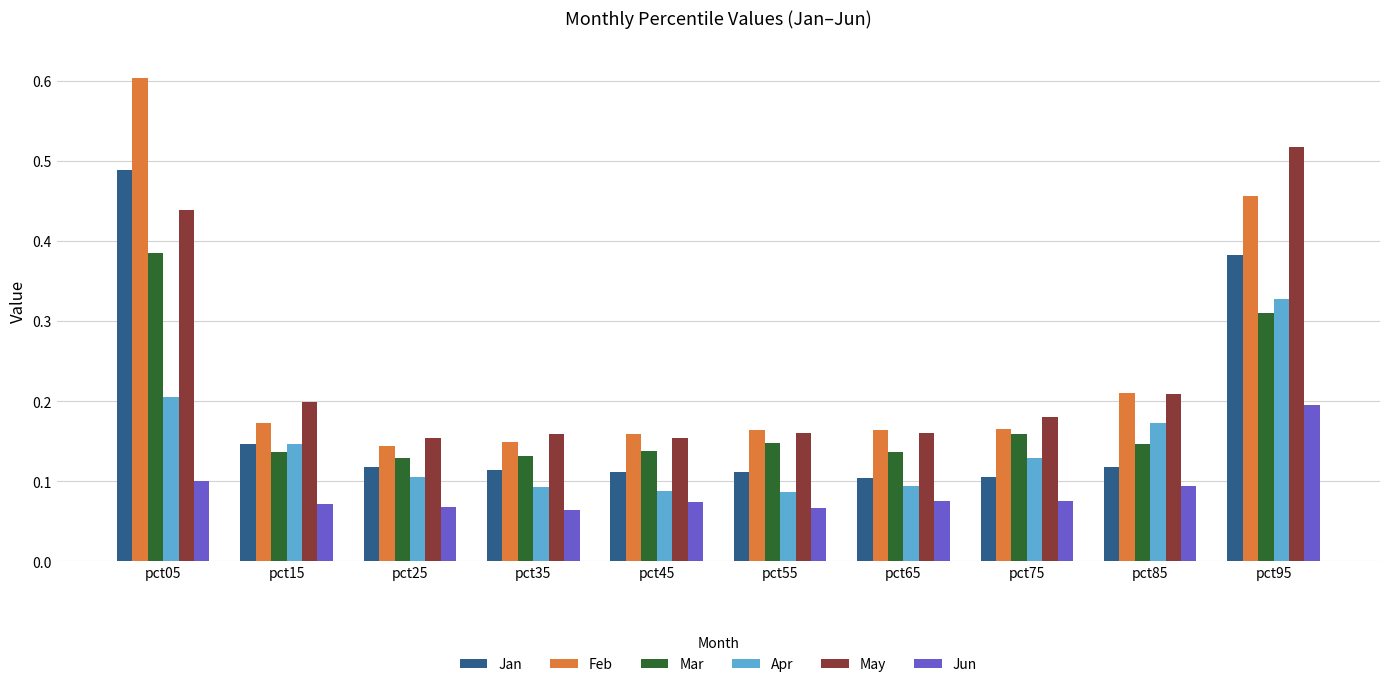

Which series has the largest range (max minus min)?

Feb